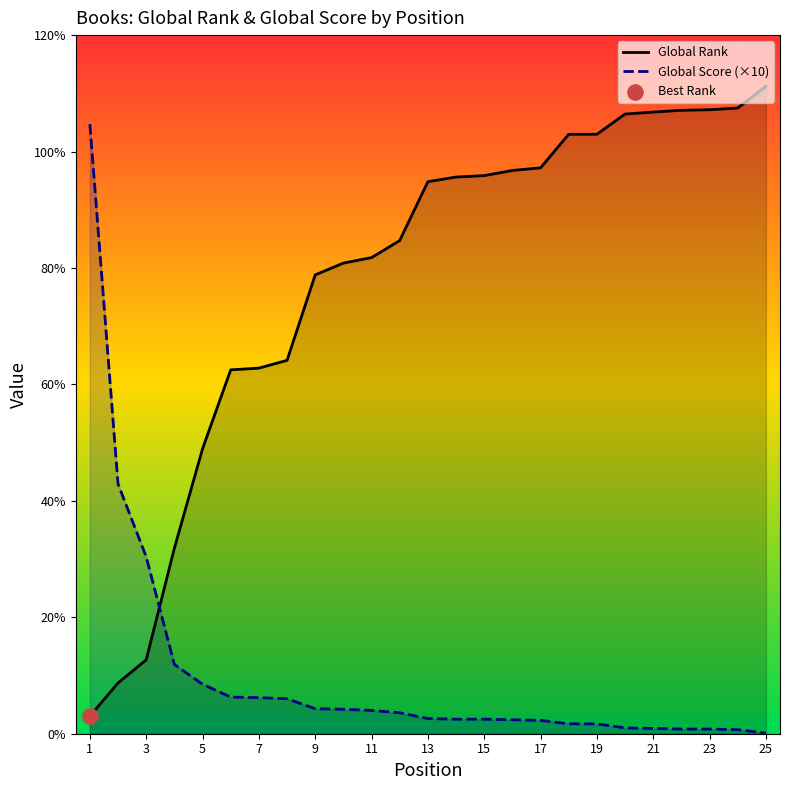

What are all the series names shown in the legend?

Global Rank, Global Score (×10)